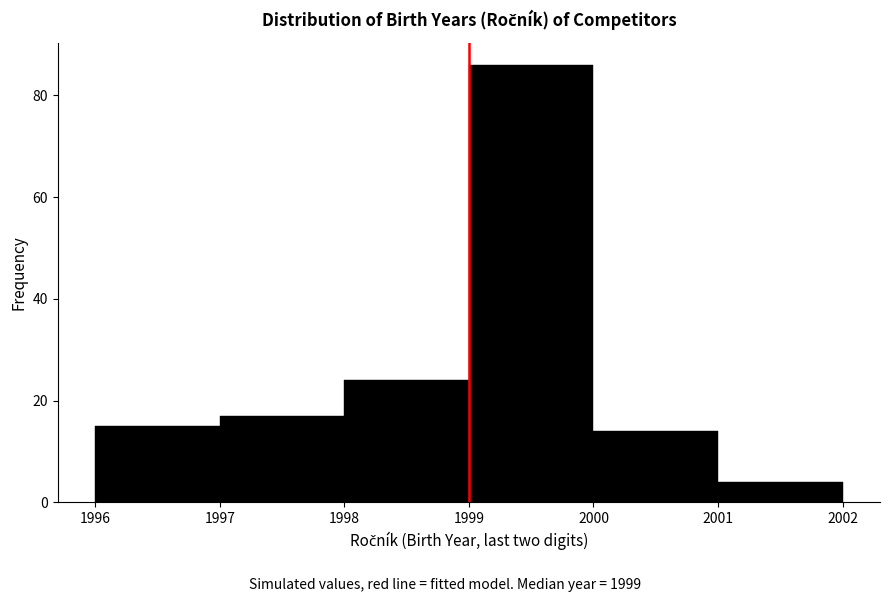

Which range on the x-axis has the tallest bar?

1999 to 2000